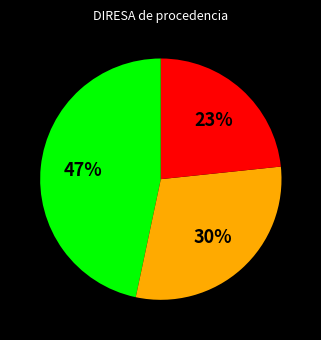

Does any single category account for the majority?

No